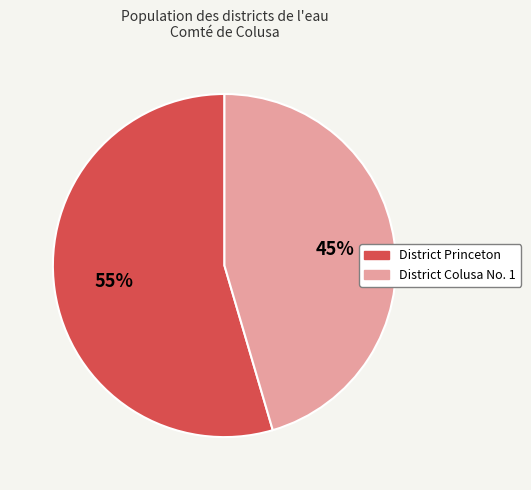

To the nearest percent, what is the average slice percentage?

50%